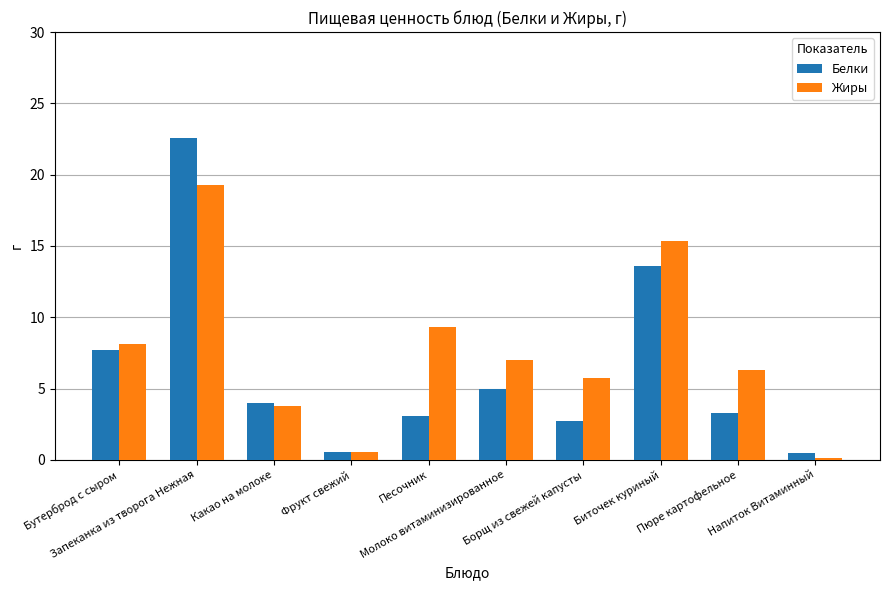

What is the minimum value for Белки?

0.5